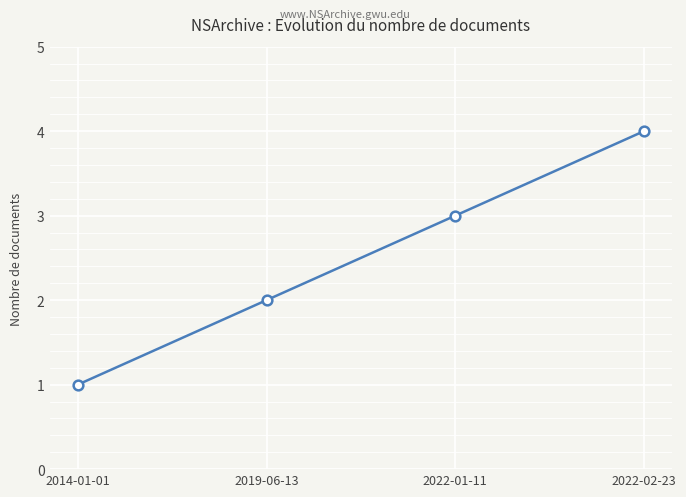

What is the ratio of the value at 2022-02-23 to the value at 2022-01-11?

1.3